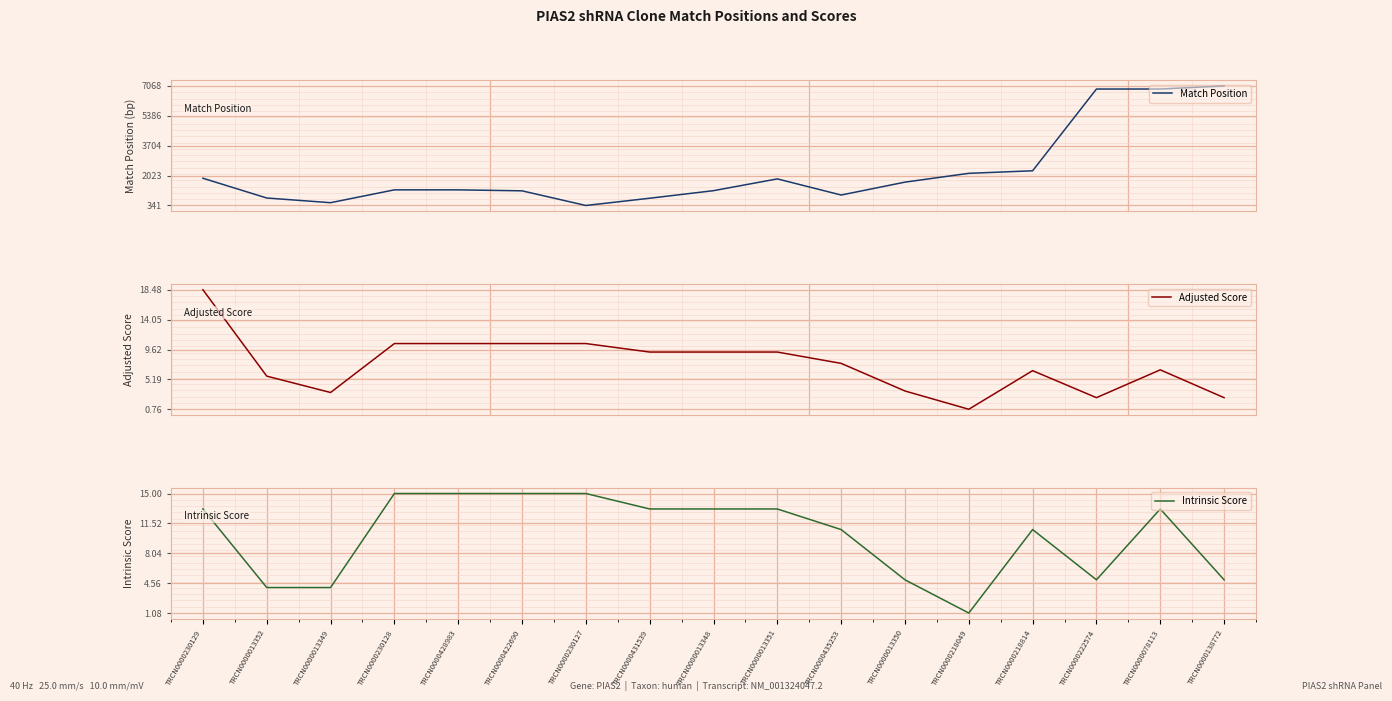

True or false: Match Position has more than 0 interior local peaks.

True